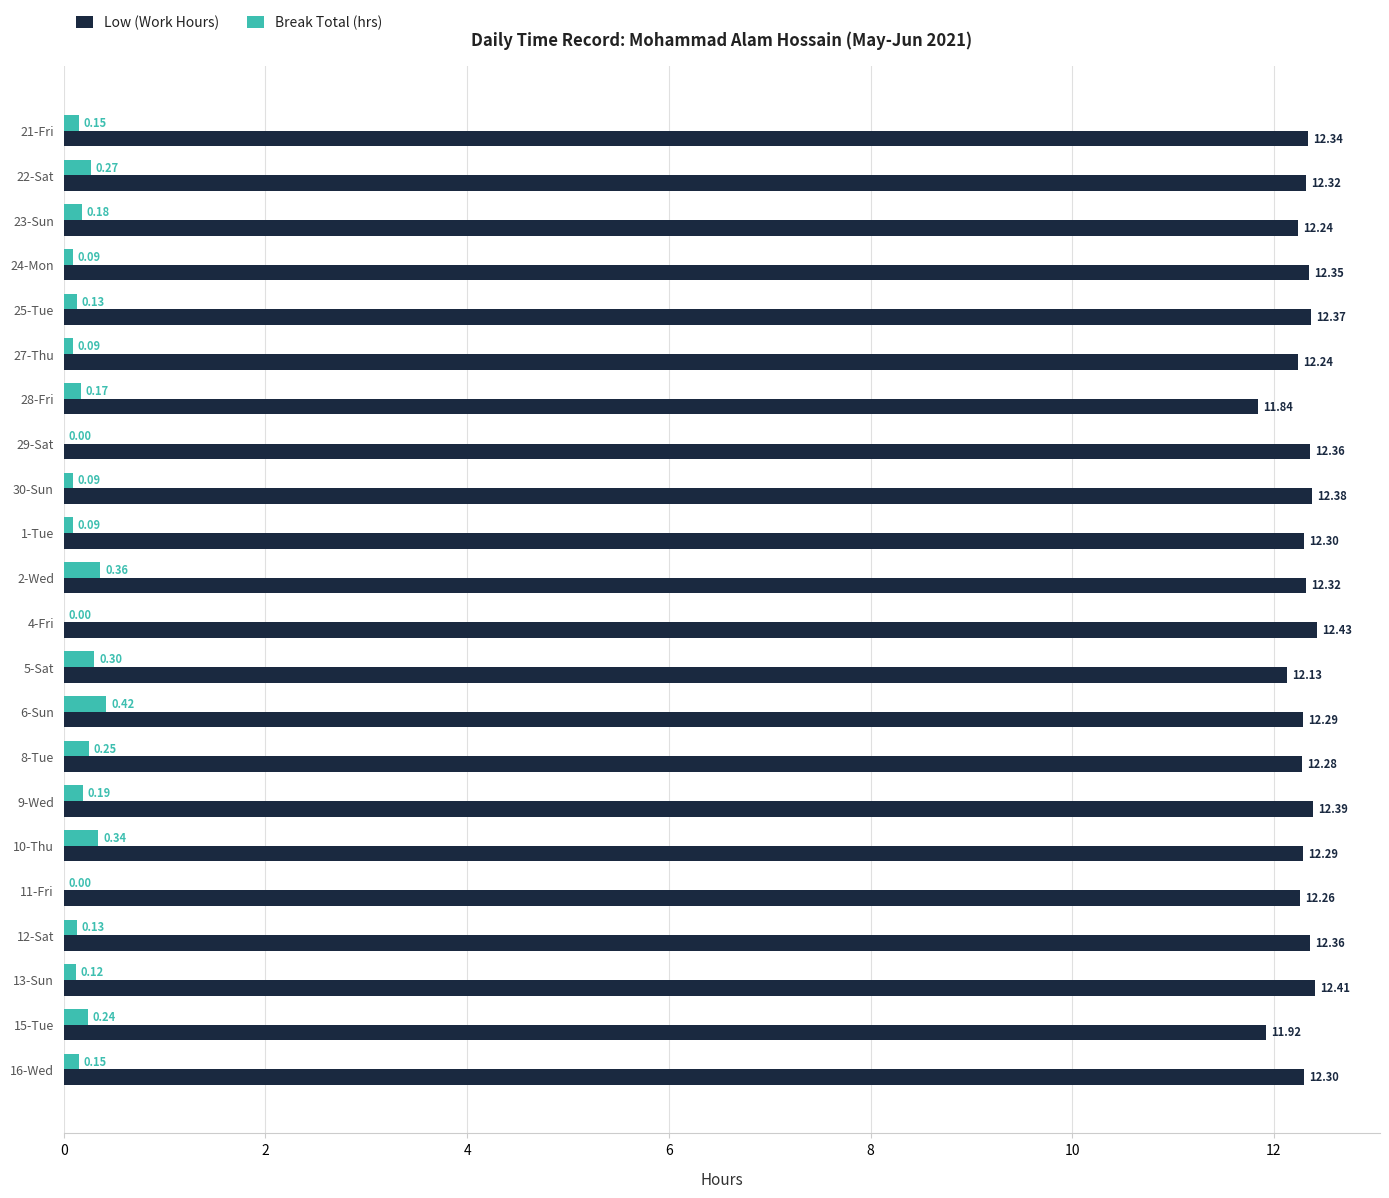

Which series changed the most between 4-Fri and 11-Fri?

Low (Work Hours)